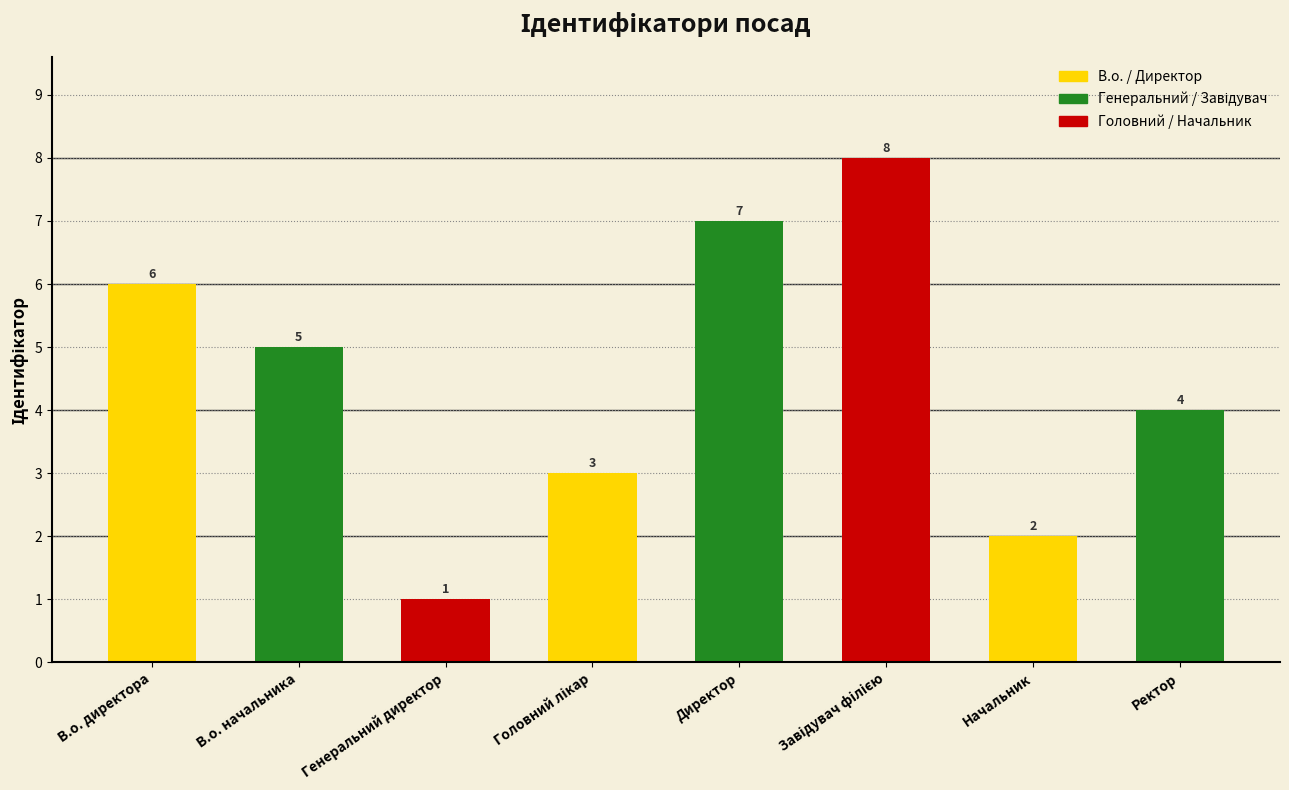

What is the sum of all values?

36